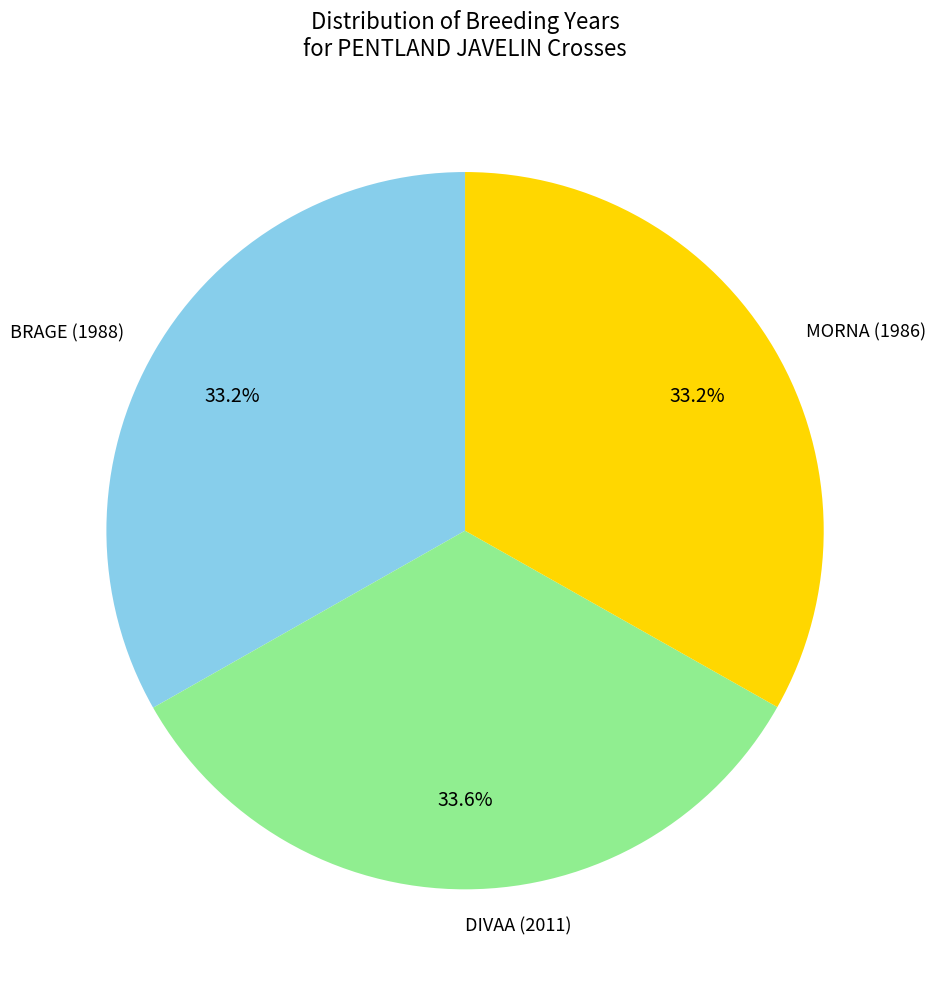

Does any single category account for the majority?

No